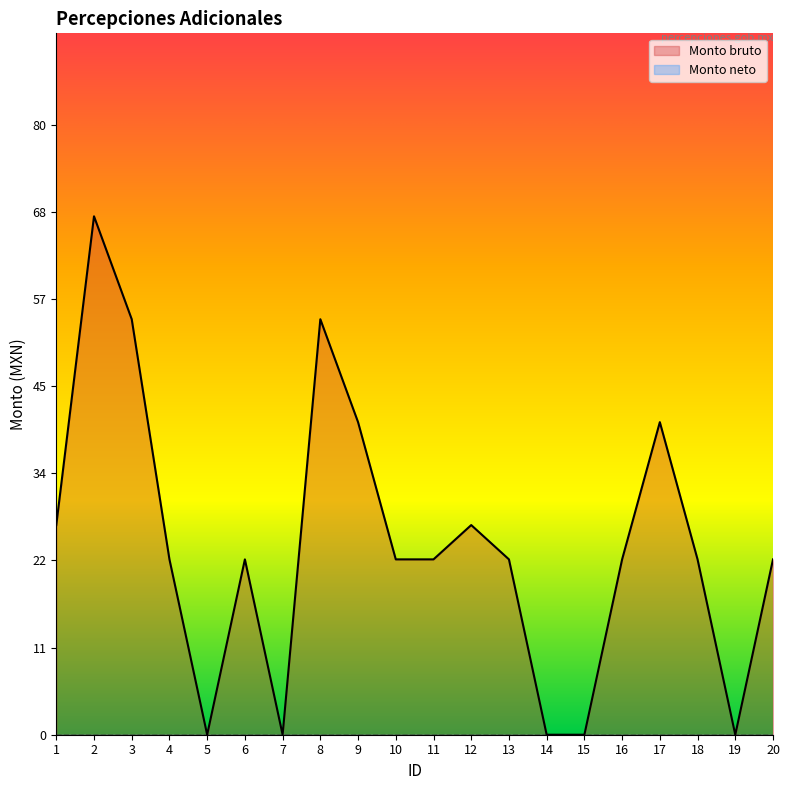

Where is the first local minimum?

5